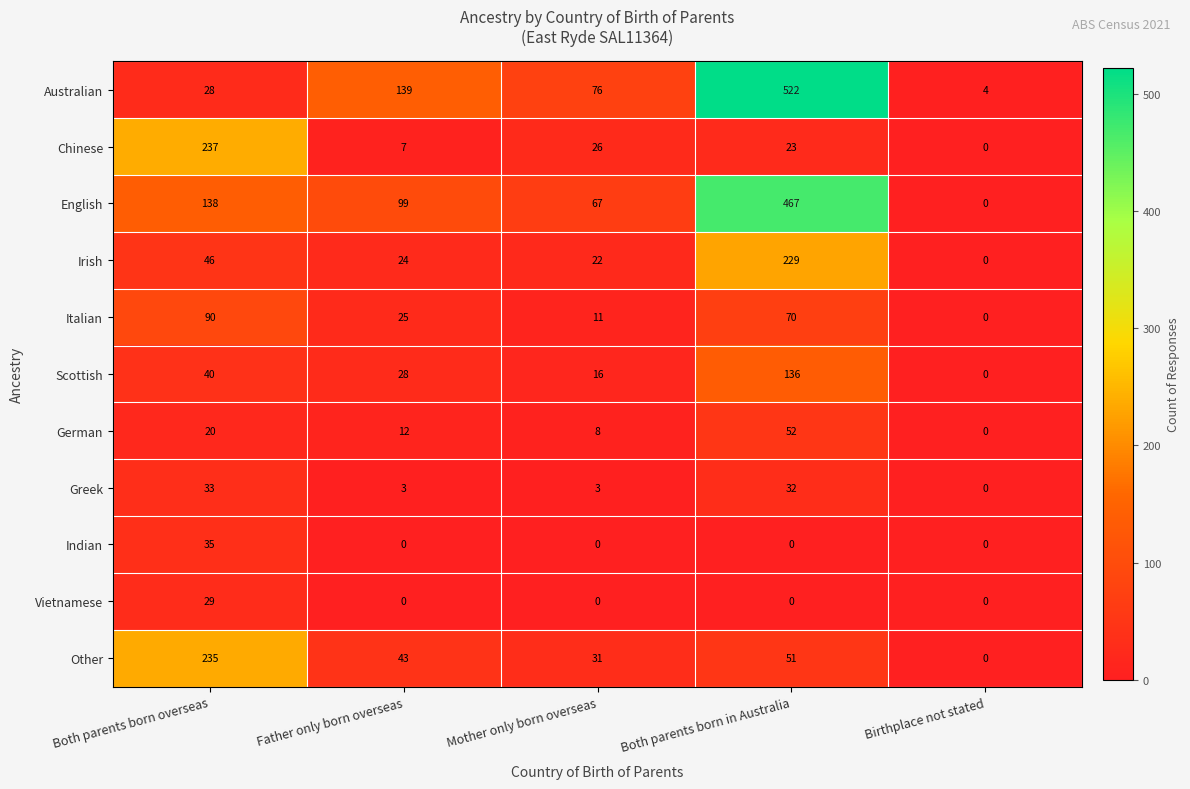

How many data points in Irish are less than 24?

2